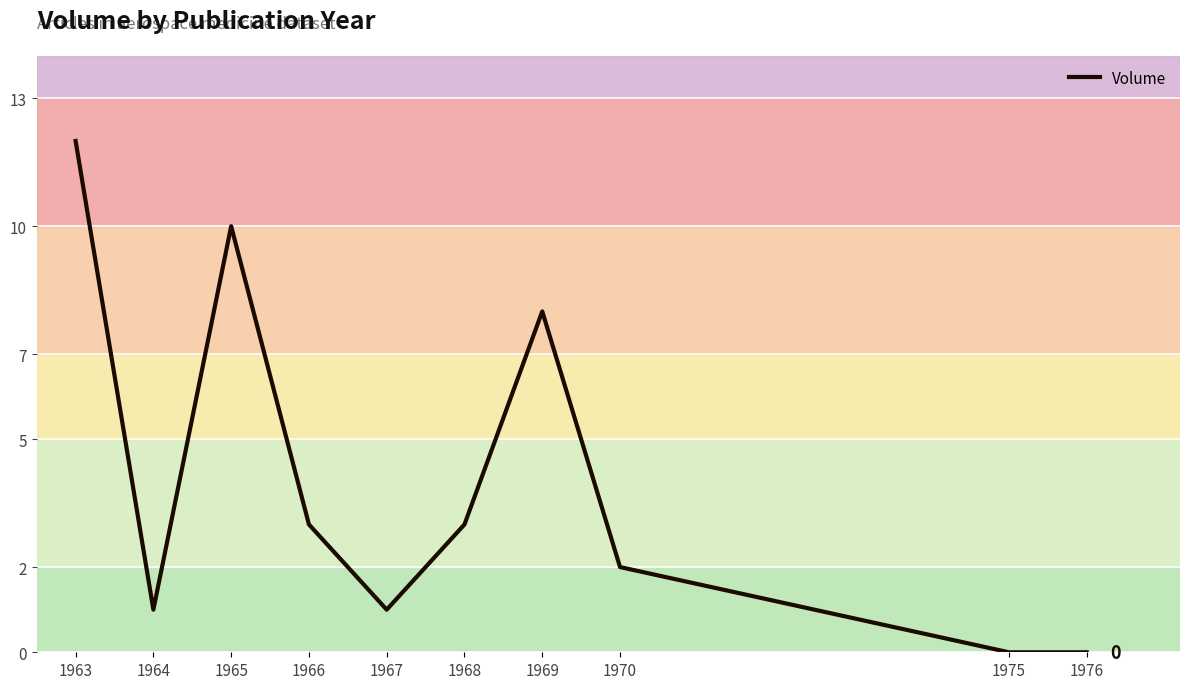

Between 1970 and 1966, which is larger?

1966